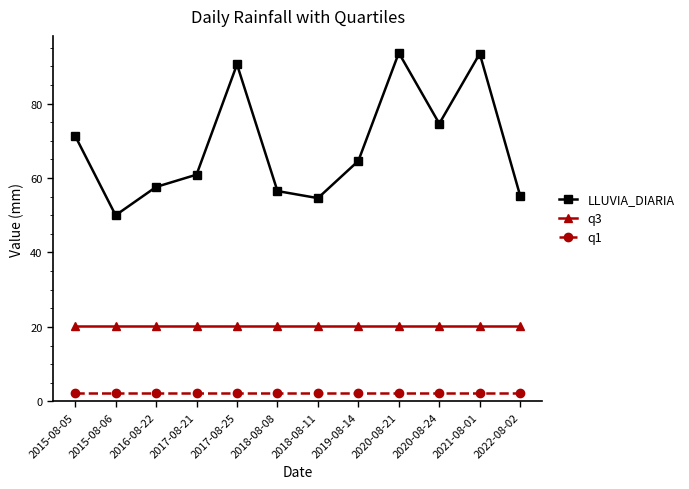

List the series in order of their overall mean, lowest first.

q1, q3, LLUVIA_DIARIA